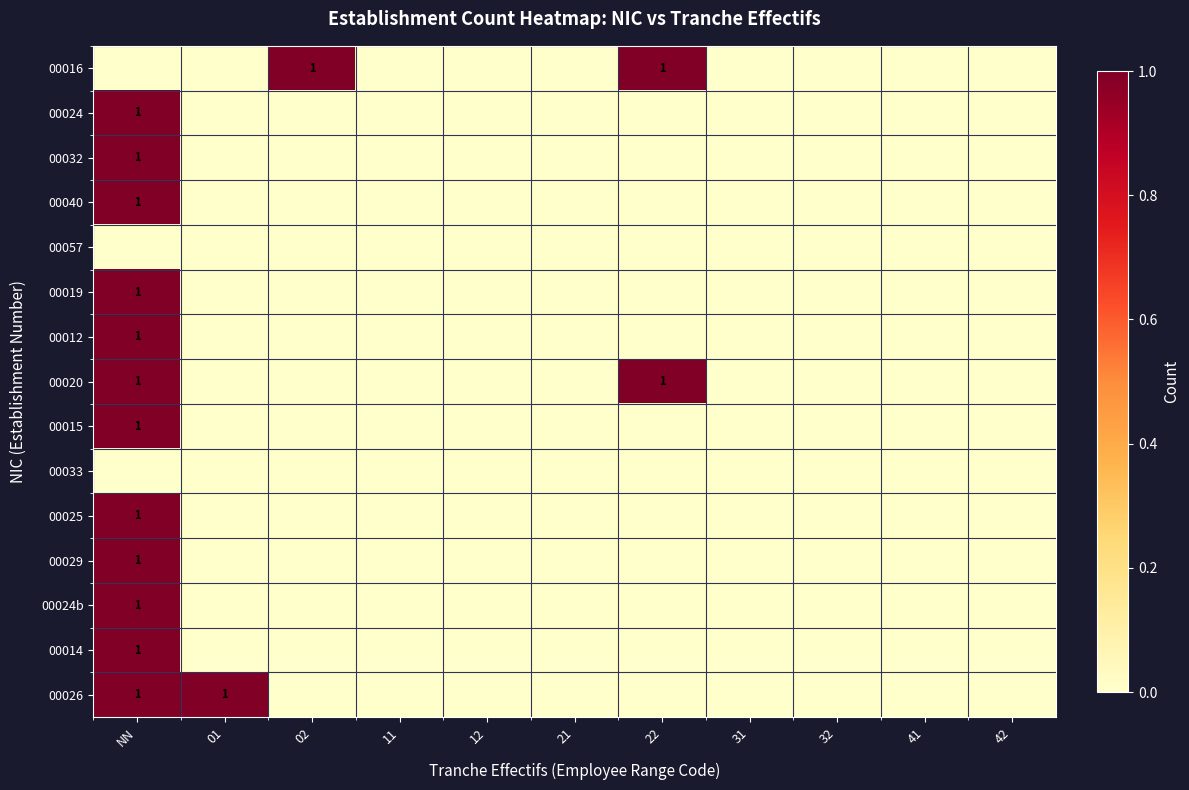

The value of 00020 at 31 is 1. True or false?

False